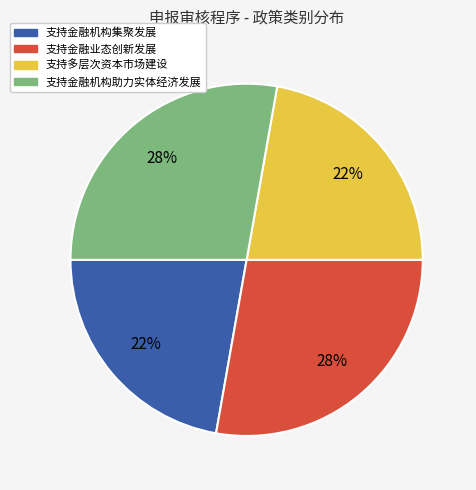

Does 支持金融业态创新发展 account for over 50% of the chart?

No